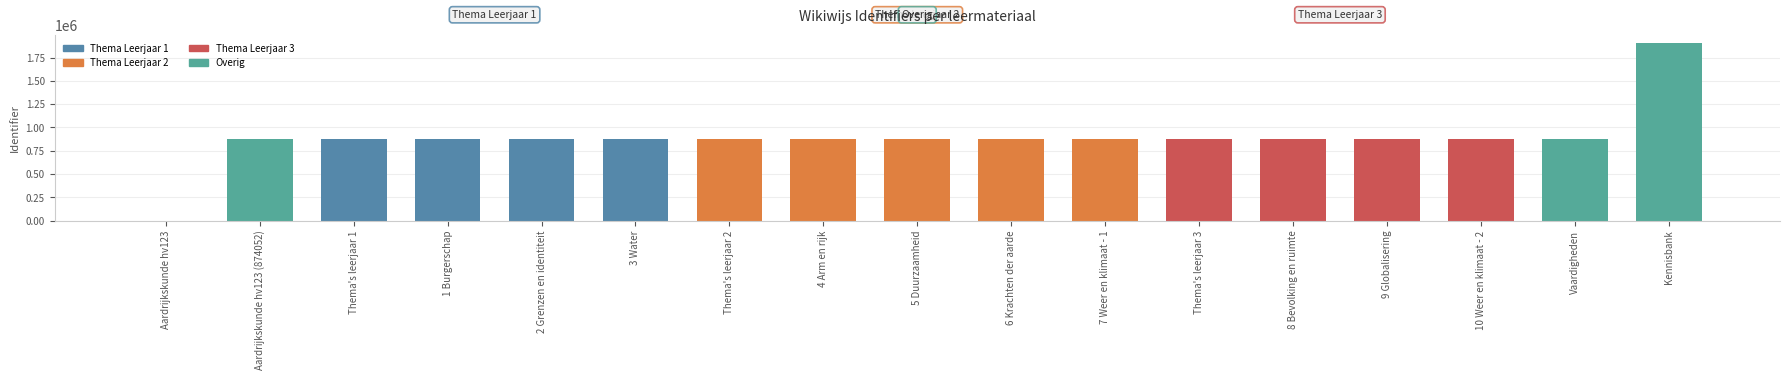

What position from the right is 5 Duurzaamheid?

9